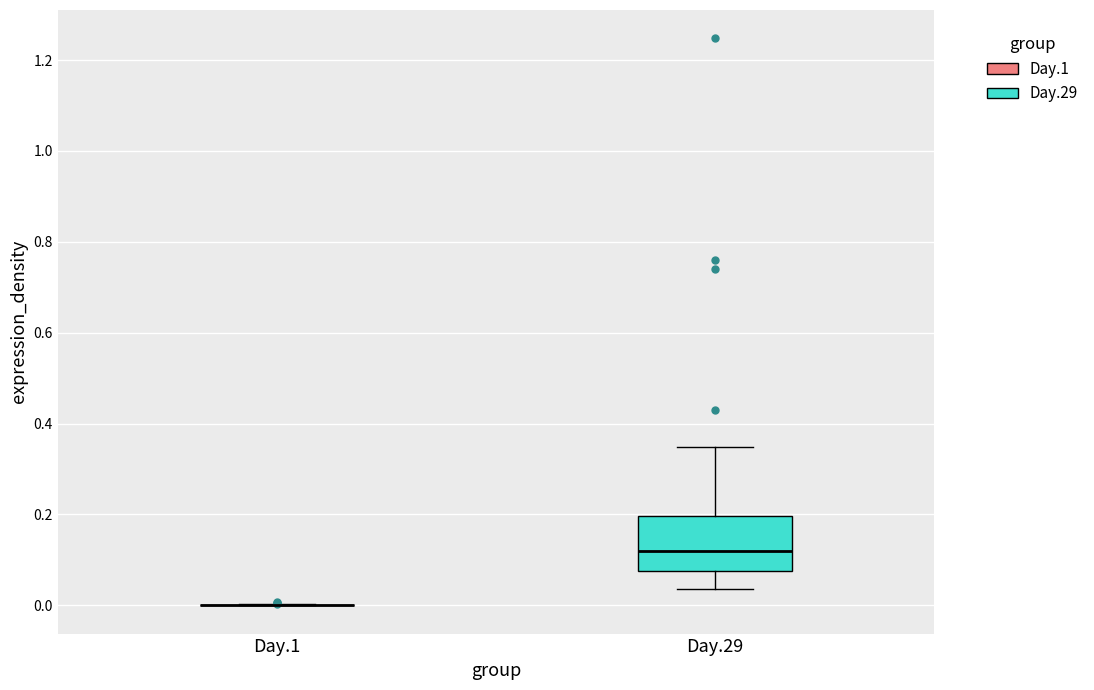

Reading left to right, transcribe this box plot: for each box, give where its median line is, the range the box spans, and where its two whiskers end, as read against the y-axis. The values are not printed on the chart, so give them approximately, as read against the axis.

Day.1: box collapsed to a line at 0.00, whiskers 0.00 to 0.00
Day.29: median 0.12, box 0.08 to 0.20, whiskers 0.04 to 0.34